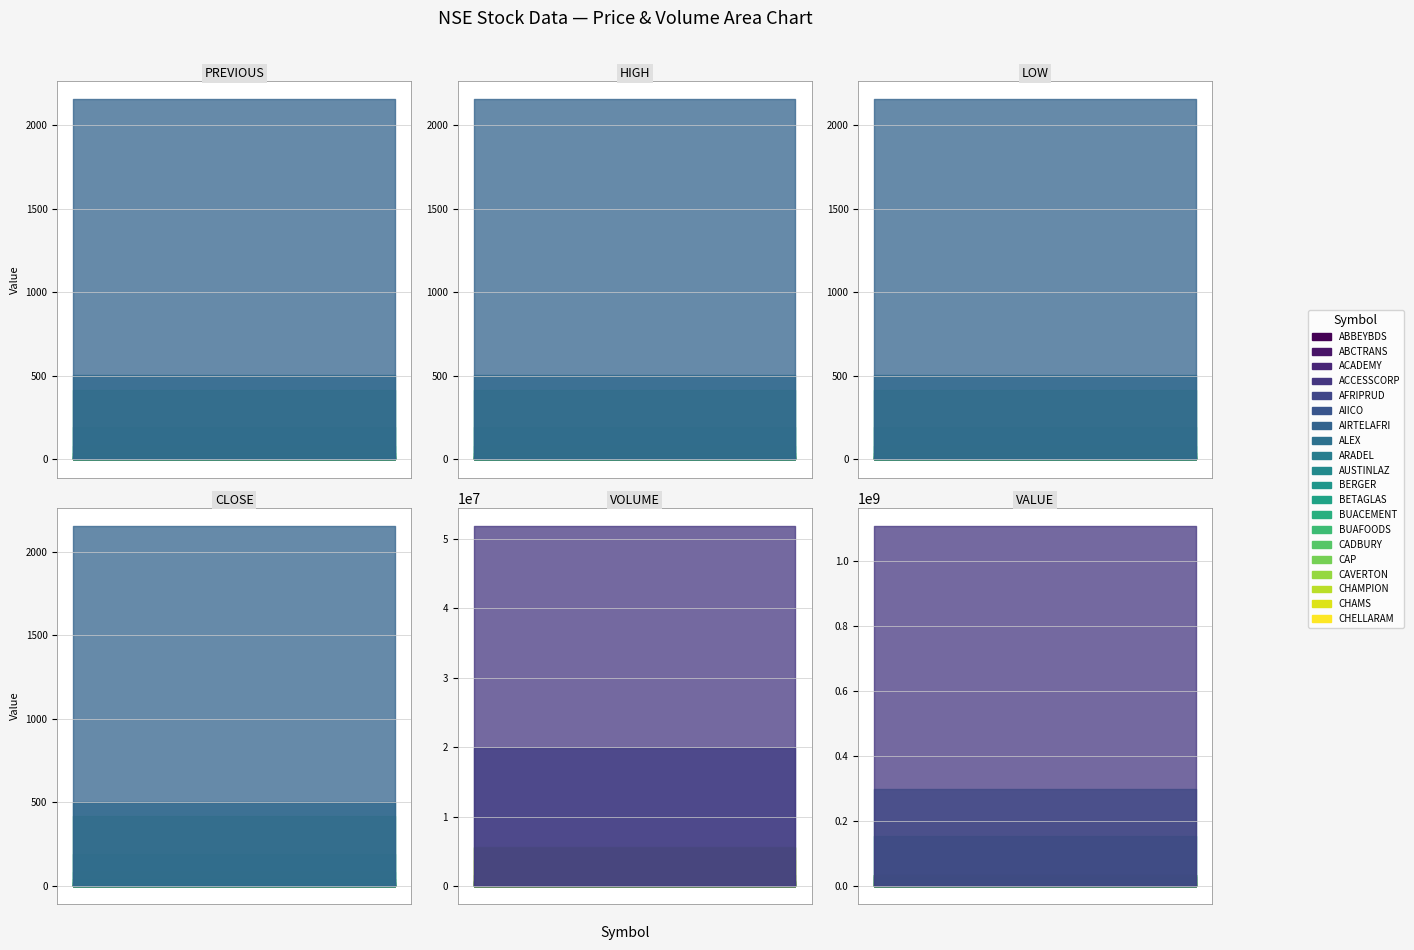

At which category is the sum across all series the highest?

ACCESSCORP